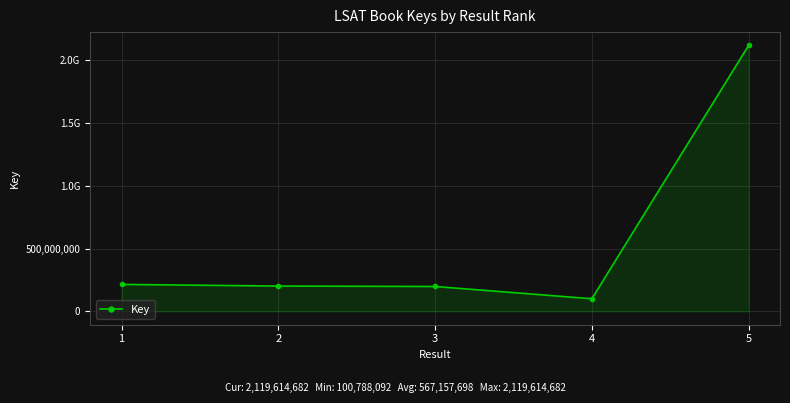

True or false: the data shows 126102824 at 3.

False